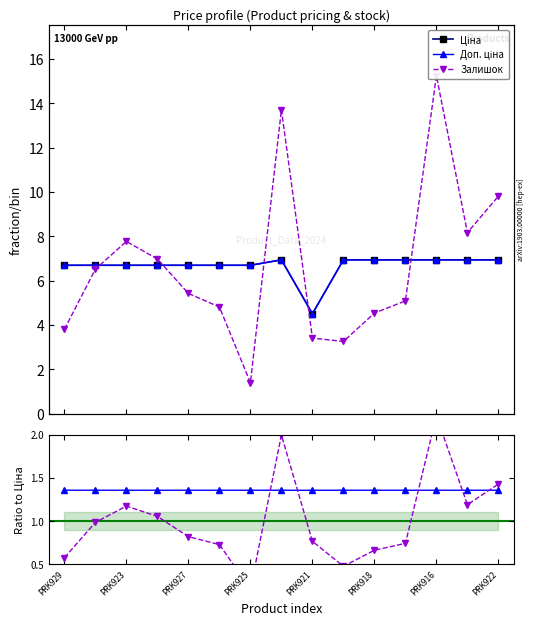

What is the smallest value displayed?

0.2